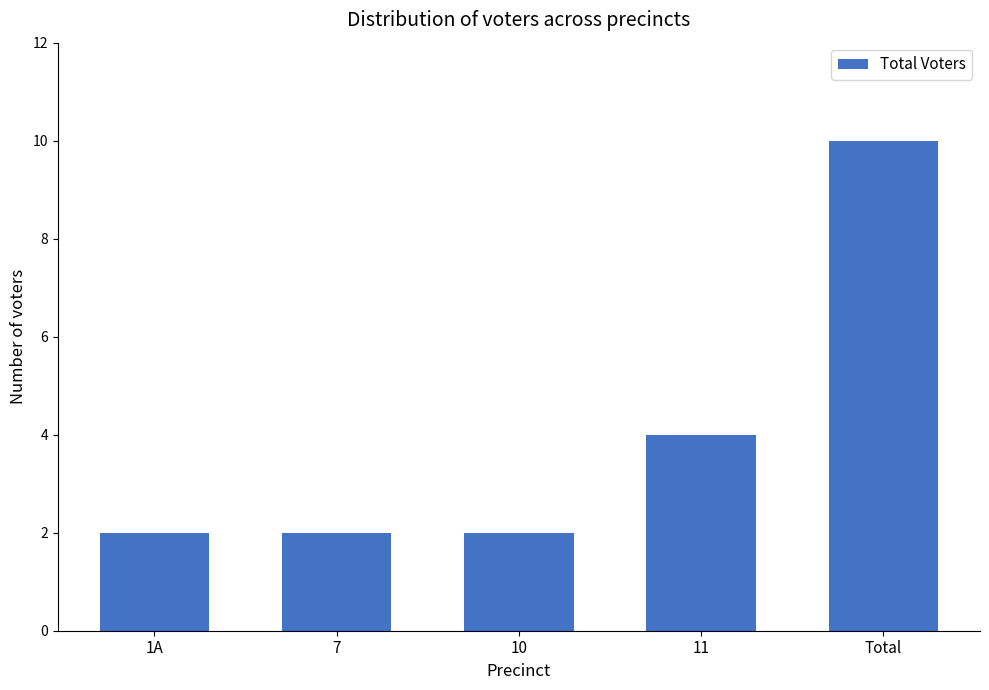

What is the ratio of the value at 1A to the value at 10?

1.0